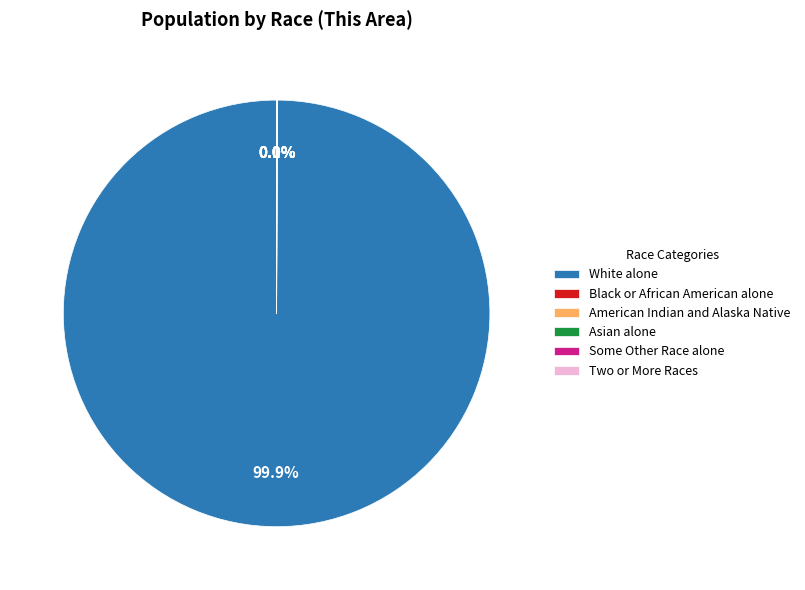

What is the majority slice?

White alone